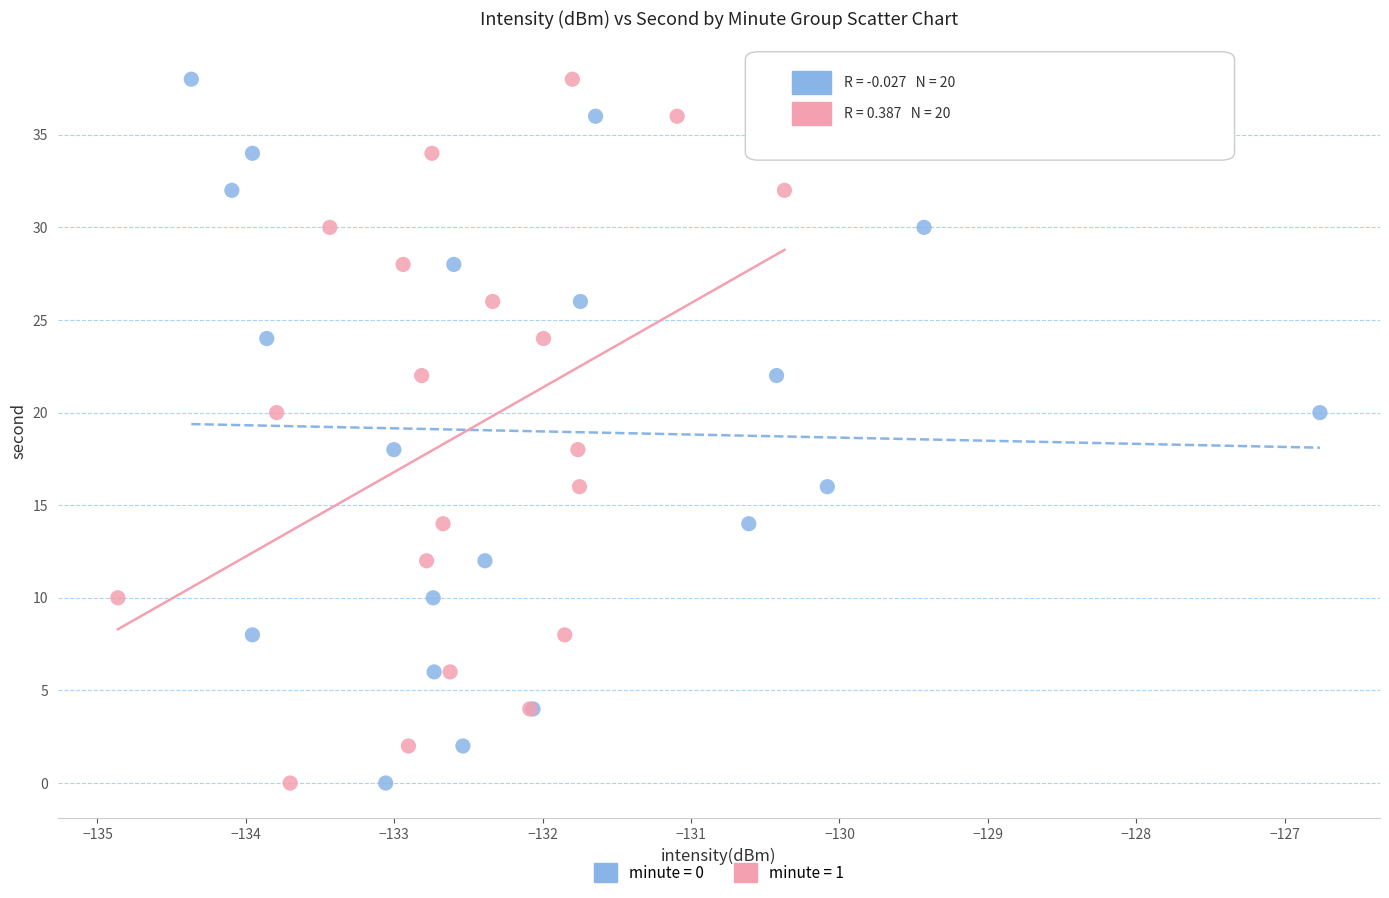

What are all the series names shown in the legend?

minute = 0, minute = 1